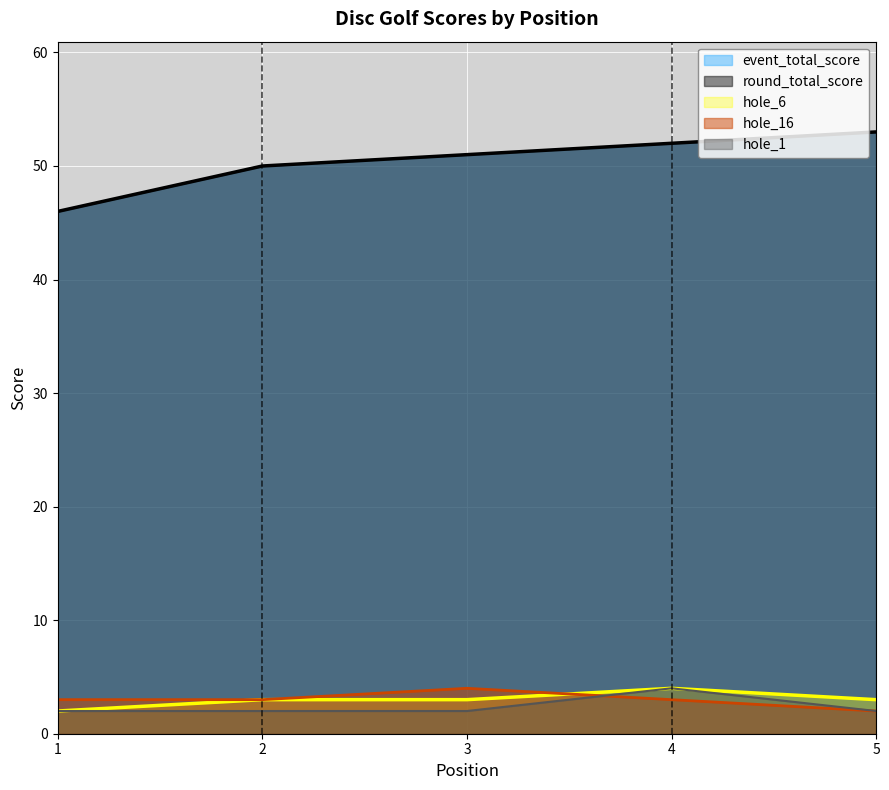

Which category has the lowest value in the round_total_score series?

1